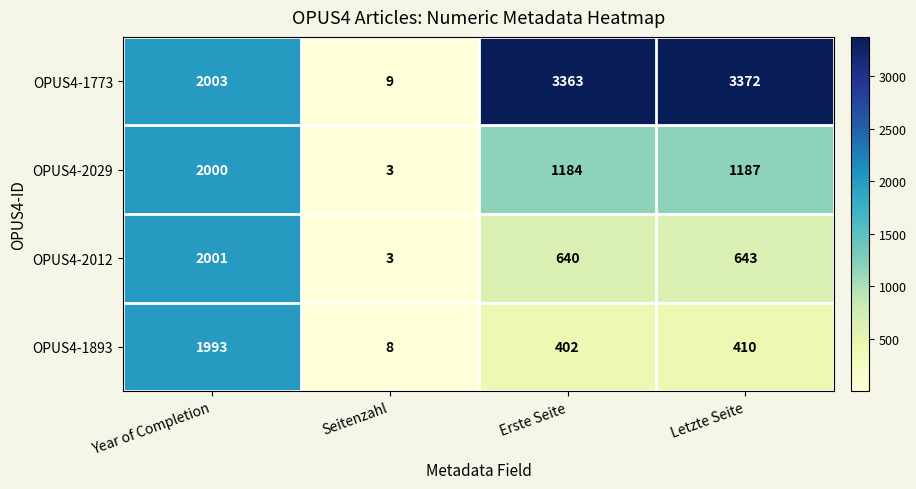

What is the greatest value displayed?

3372